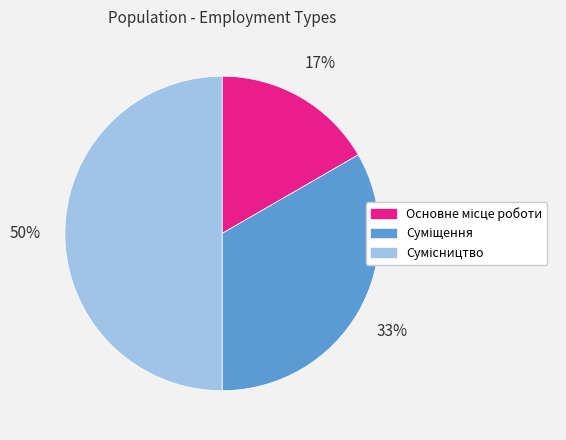

To the nearest percent, what is the difference between the largest and smallest slice percentages?

33%